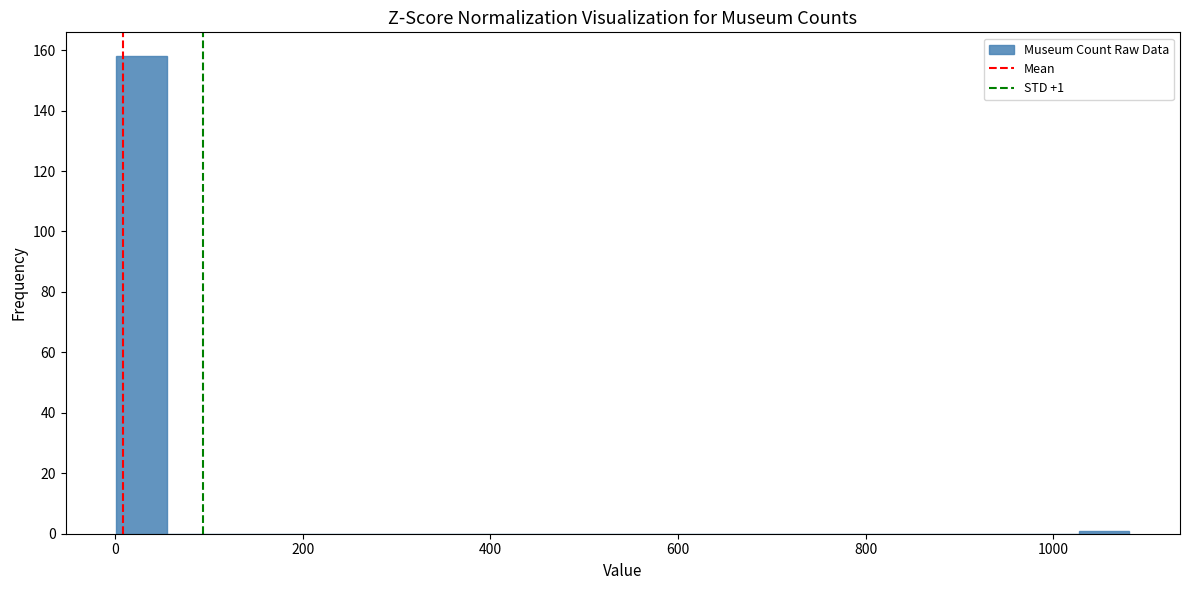

Around what value on the x-axis is the tallest bar? Give the approximate position of its centre, as read against the axis.

20